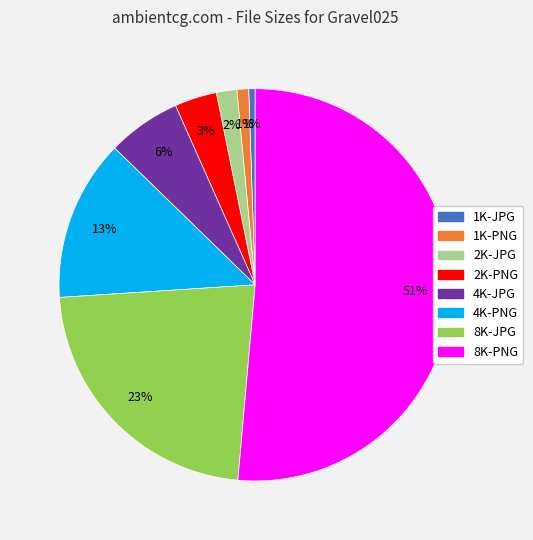

What percentage is the 4K-JPG slice, to the nearest percent?

6%